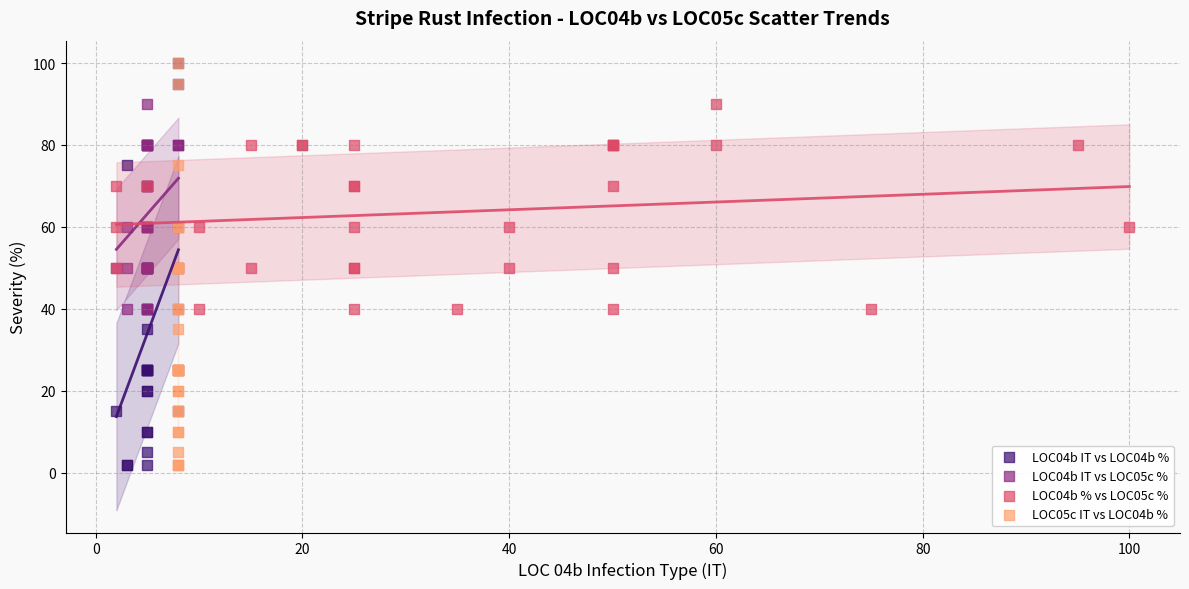

What are all the series names shown in the legend?

LOC04b IT vs LOC04b %, LOC04b IT vs LOC05c %, LOC04b % vs LOC05c %, LOC05c IT vs LOC04b %